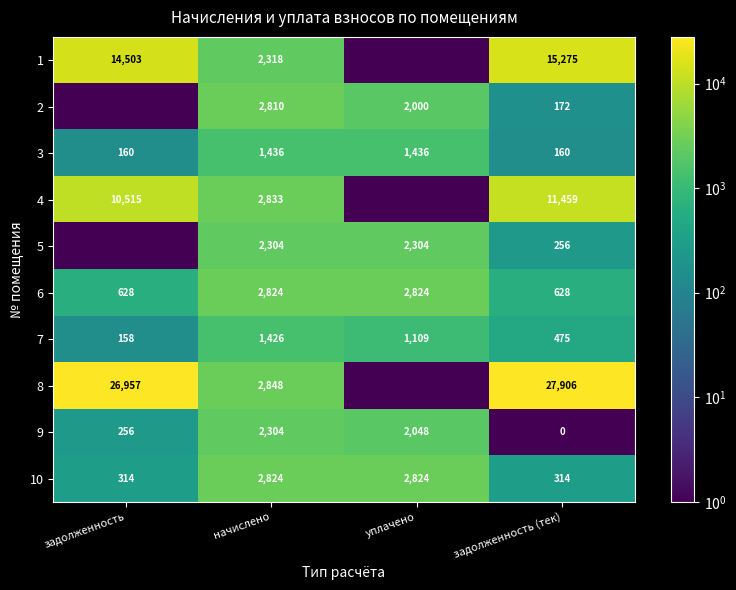

True or false: 5 has a value of 3026.6 at начислено.

False